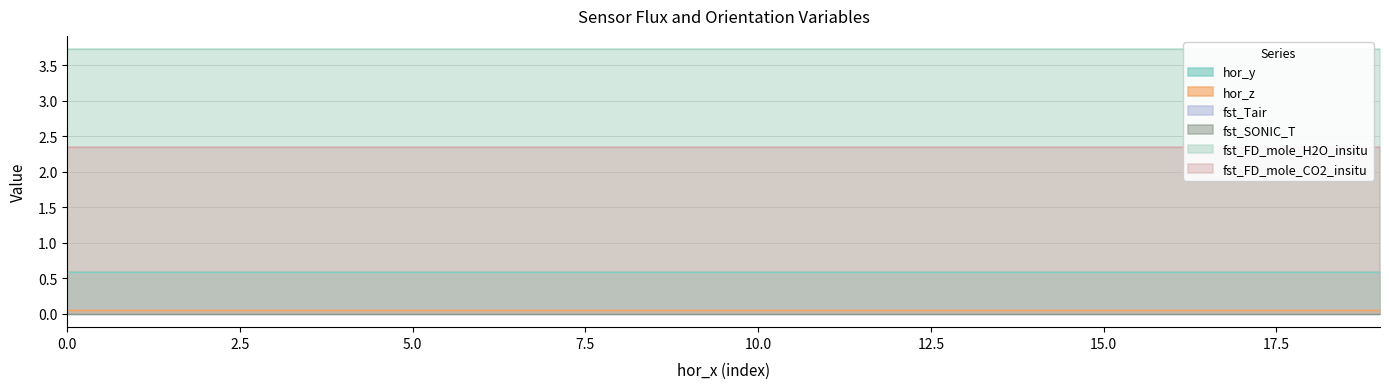

True or false: fst_FD_mole_H2O_insitu and fst_Tair intersect in this chart.

False